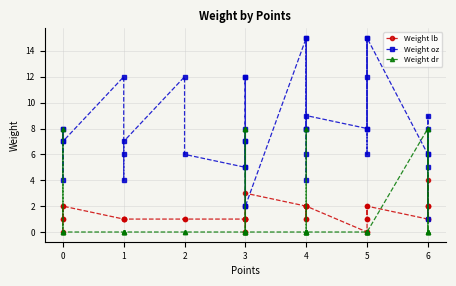

The Weight dr series shows -5 at 4. True or false?

False